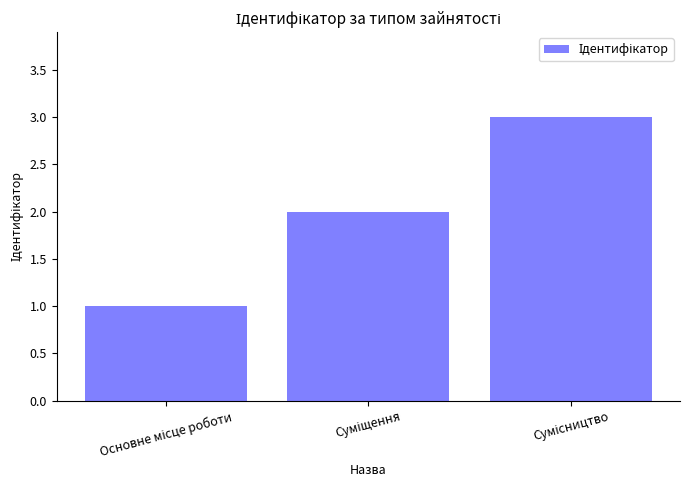

What is the greatest value displayed?

3